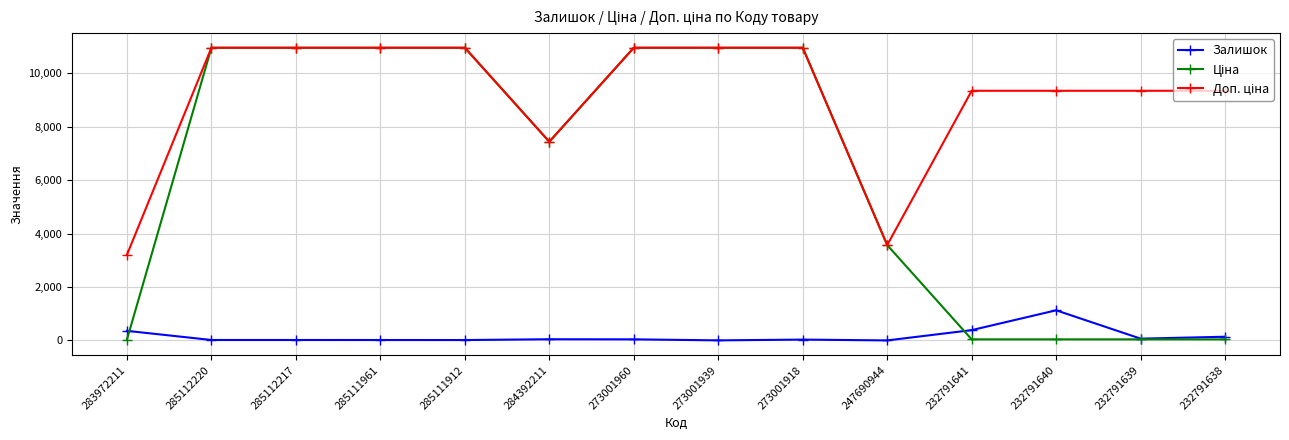

At which label is Залишок closest to 565?

232791641